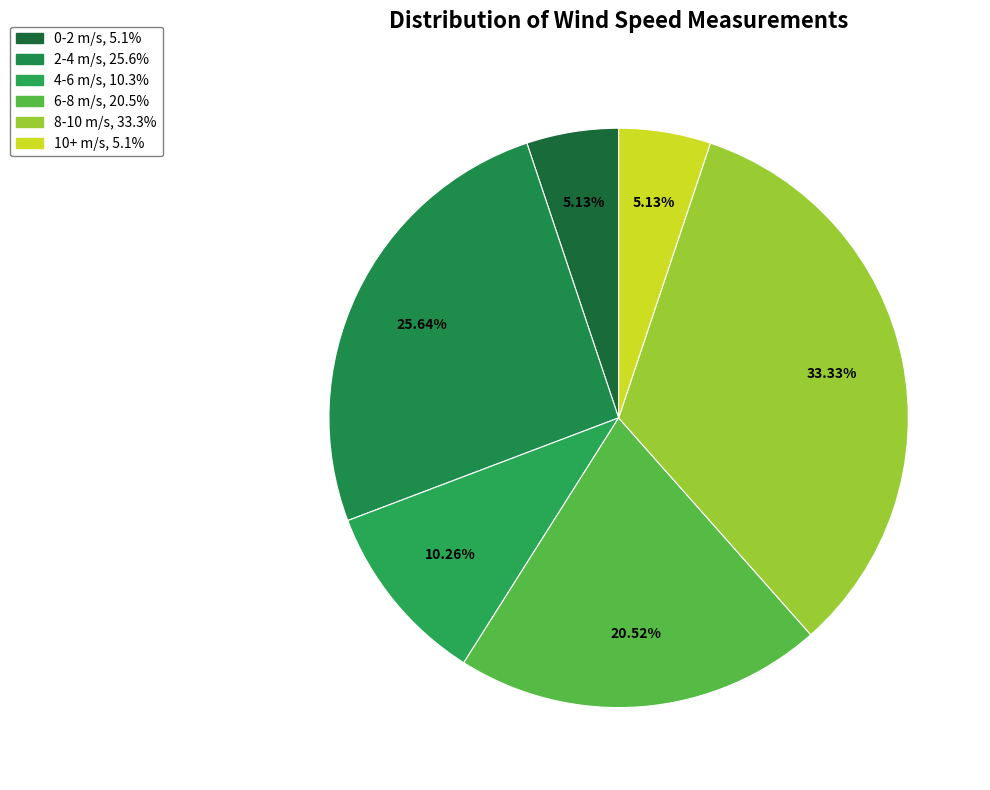

Count the number of slices in the pie.

6